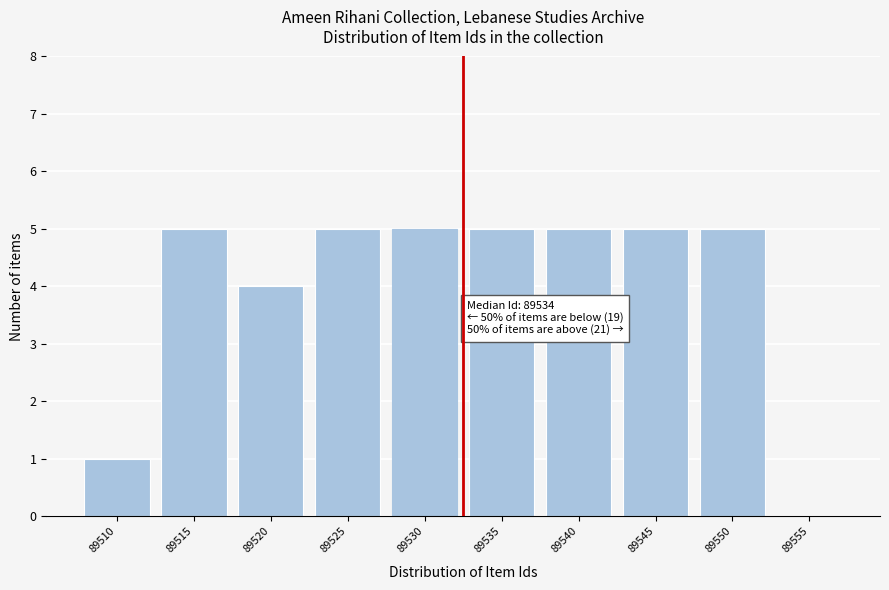

Reading left to right, list all the values displayed in this chart.

89510=1	89515=5	89520=4	89525=5	89530=5	89535=5	89540=5	89545=5	89550=5	89555=0